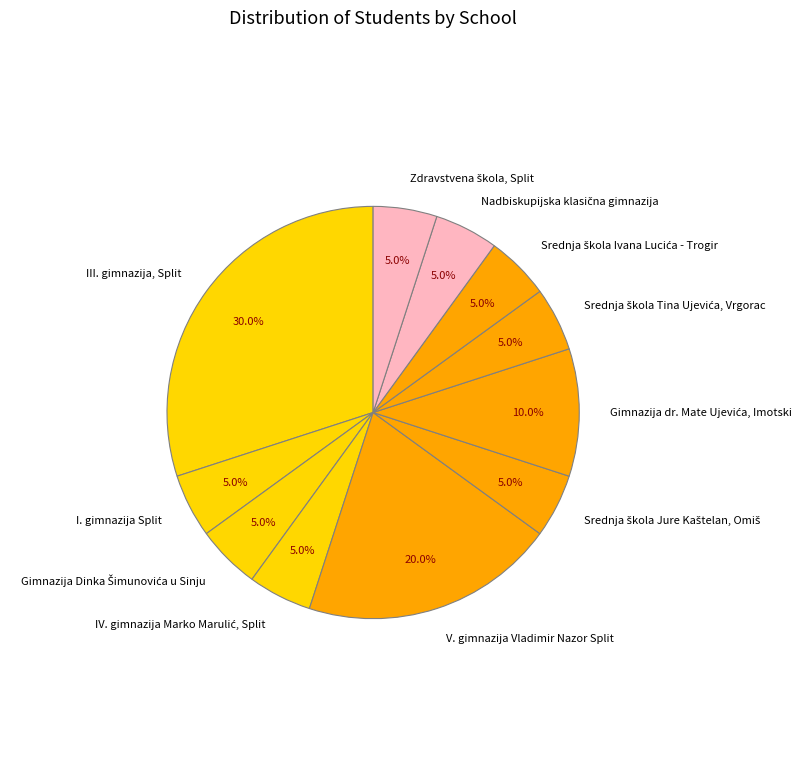

How many slices are in this pie chart?

11